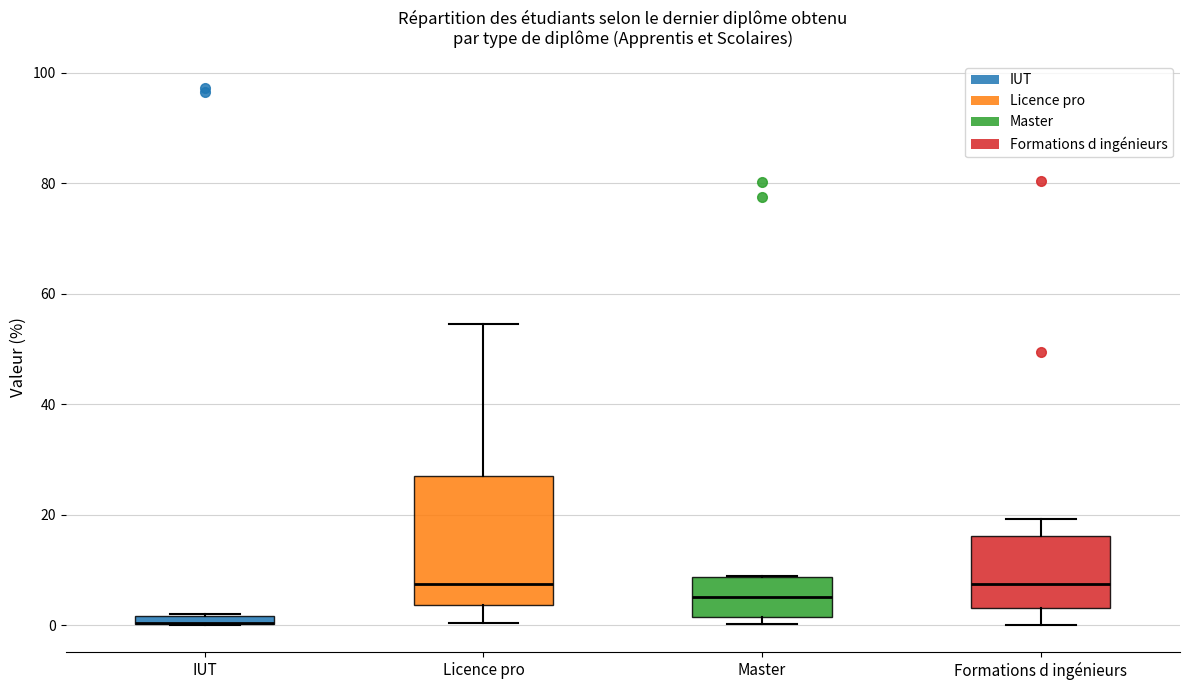

Where does the lower whisker of the box for Licence pro end on the y-axis? The values are not printed on the chart, so give them approximately, as read against the axis.

0